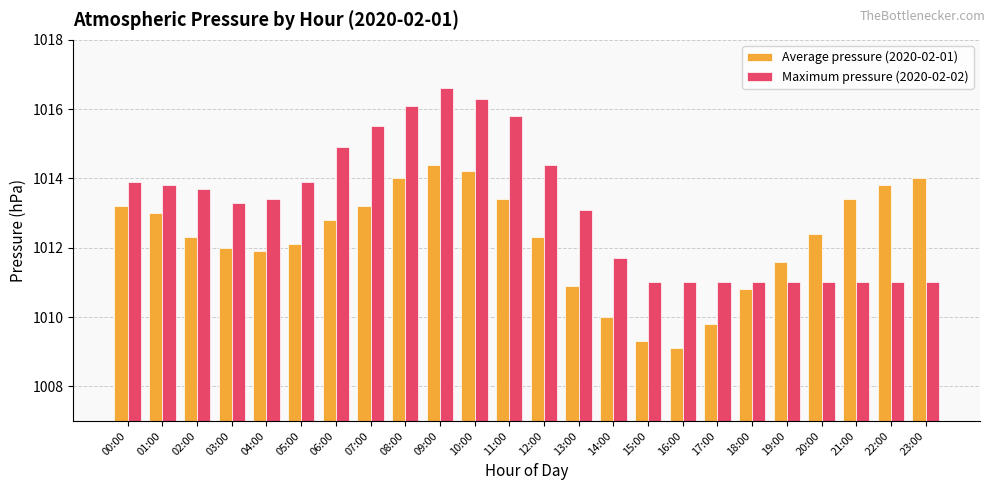

What is the label of the 9th bar from the right?

15:00